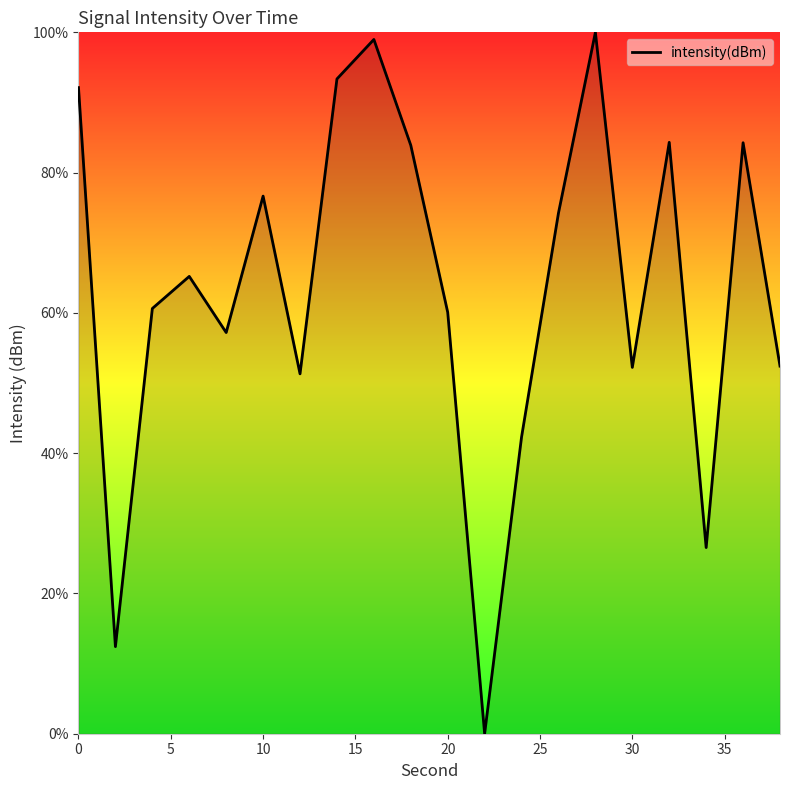

What is the greatest value displayed?

100.0